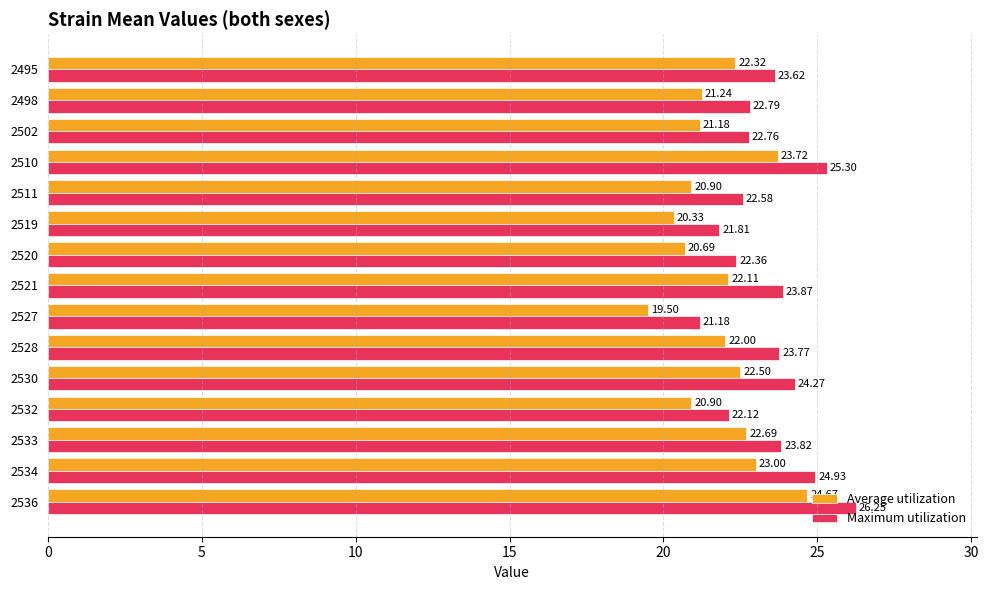

How many values in the Average utilization series are below 22?

7